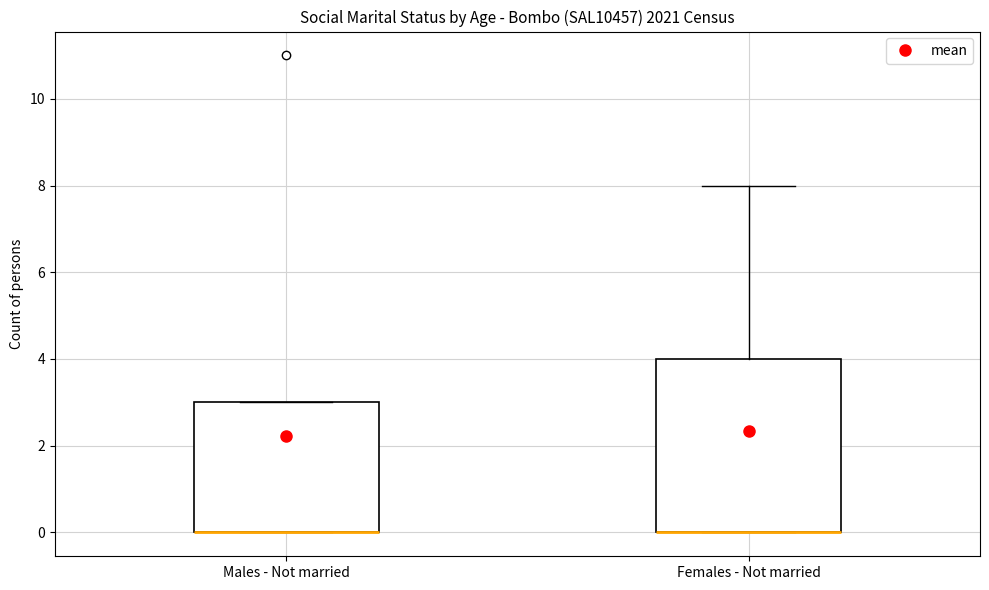

Reading left to right, transcribe this box plot: for each box, give where its median line is, the range the box spans, and where its two whiskers end, as read against the y-axis. The values are not printed on the chart, so give them approximately, as read against the axis.

Males - Not married: median 0 (drawn on the box's lower edge), box 0 to 3, whiskers 0 to 3
Females - Not married: median 0 (drawn on the box's lower edge), box 0 to 4, whiskers 0 to 8